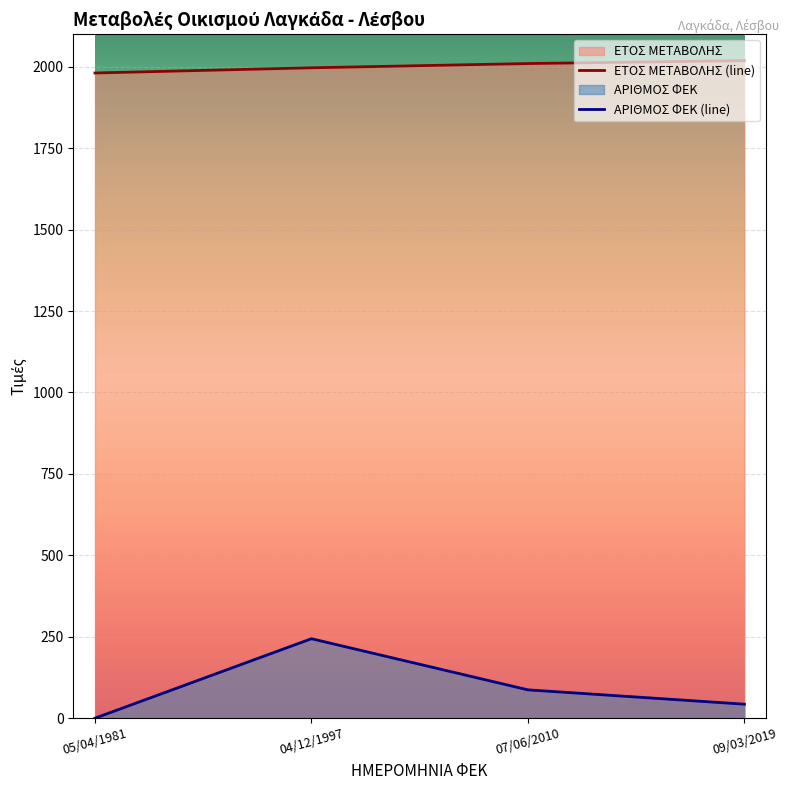

Reading right to left, extract all data points from this chart.

ΕΤΟΣ ΜΕΤΑΒΟΛΗΣ: 2019	2010	1997	1981
ΑΡΙΘΜΟΣ ΦΕΚ: 43	87	244	0